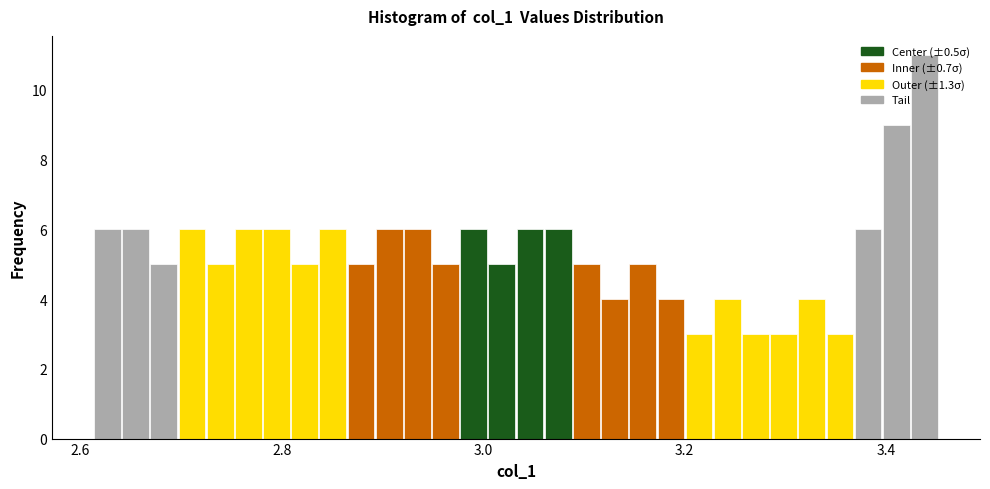

Read against the x-axis, roughly where is the centre of the tallest bar?

3.44